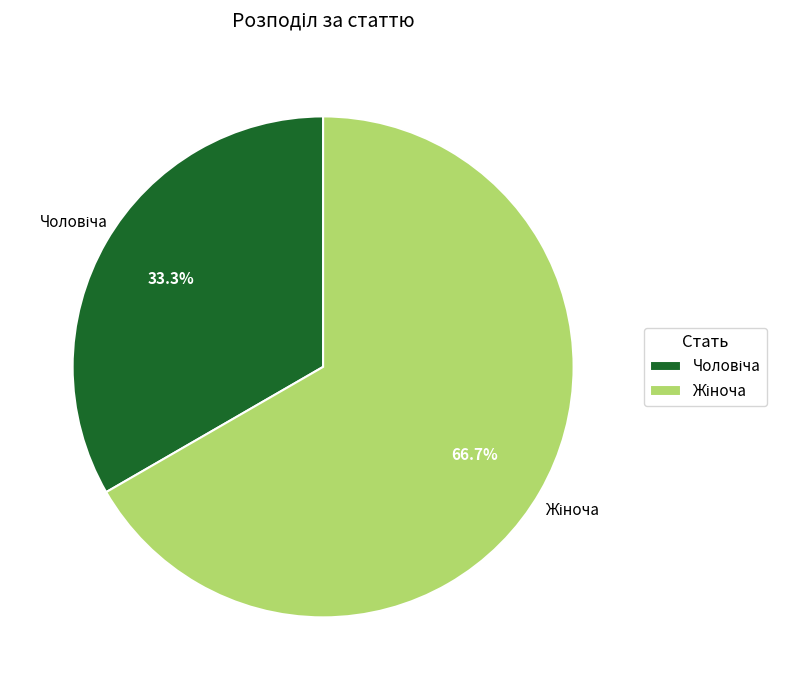

Is there any slice that represents more than half of the pie?

Yes